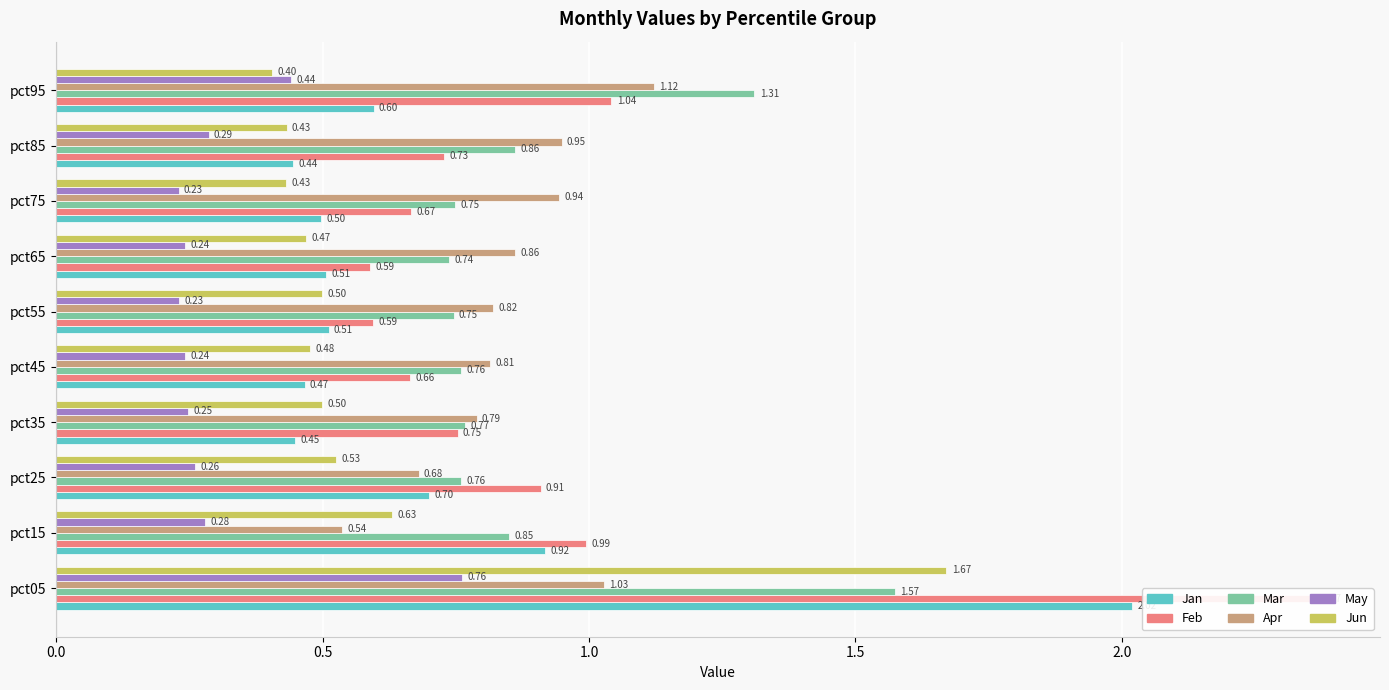

Count the number of categories in the chart.

10